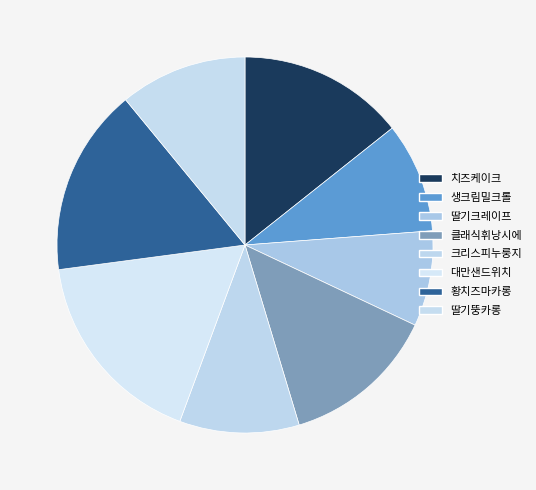

What is the largest slice in the pie chart?

대만샌드위치